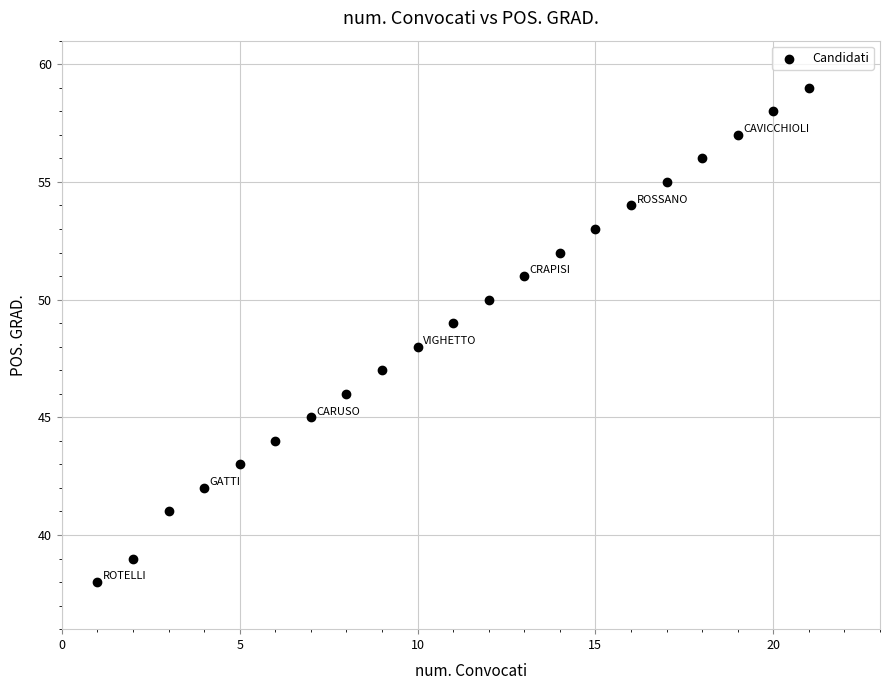

What is the range of X values (max minus min)?

20